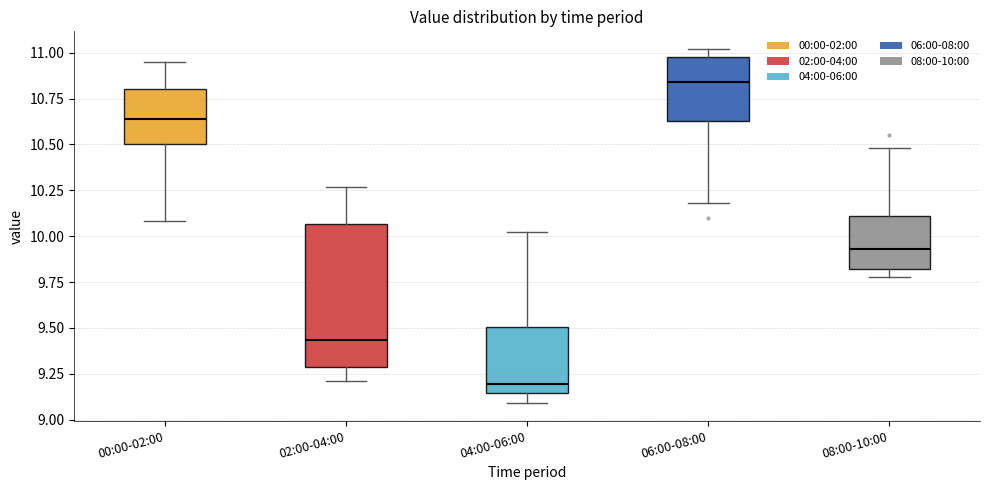

Where does the lower whisker of the box for 04:00-06:00 end on the y-axis? The values are not printed on the chart, so give them approximately, as read against the axis.

9.10